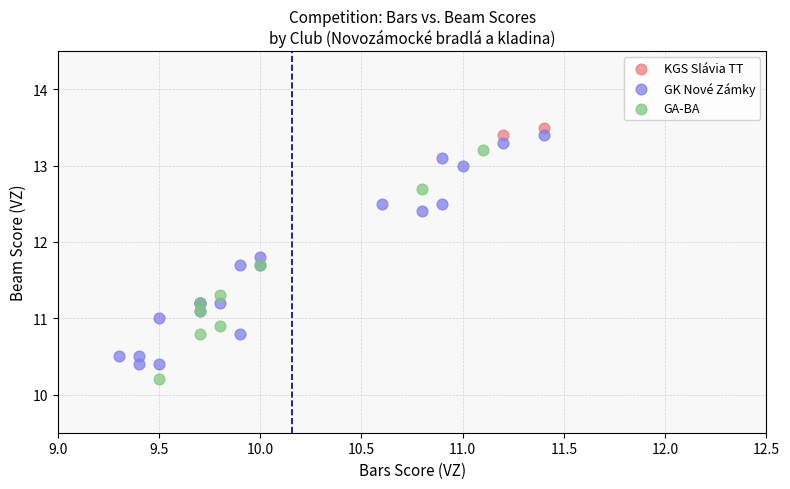

What are all the series names shown in the legend?

KGS Slávia TT, GK Nové Zámky, GA-BA